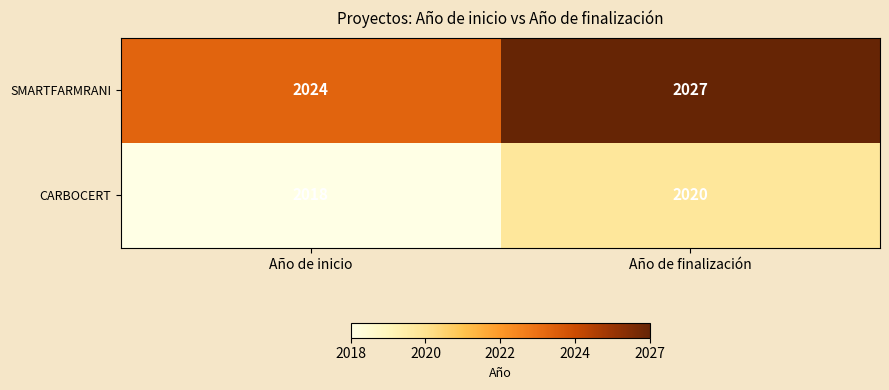

Rank the series at Año de inicio from lowest to highest value.

CARBOCERT, SMARTFARMRANI